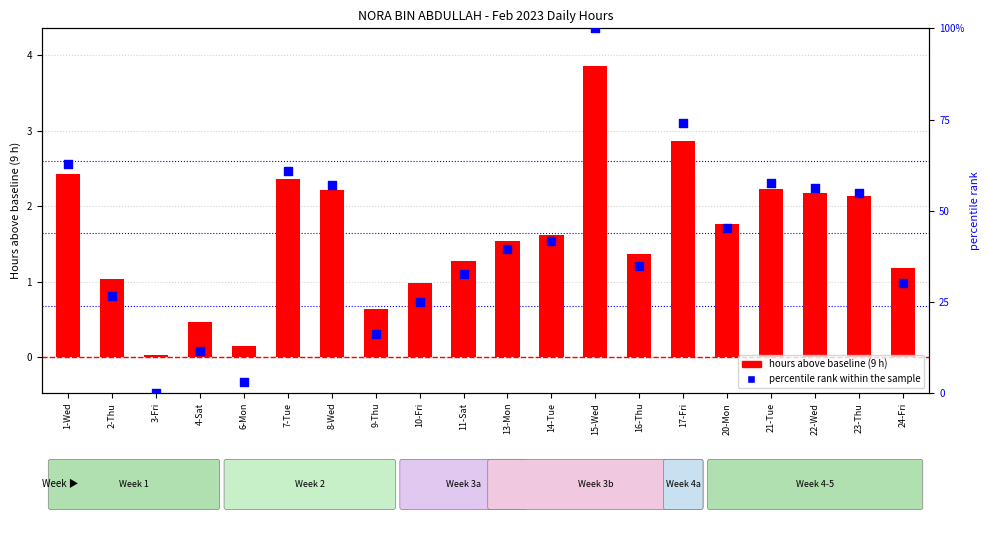

Which series contains the lowest Y value?

percentile rank within the sample